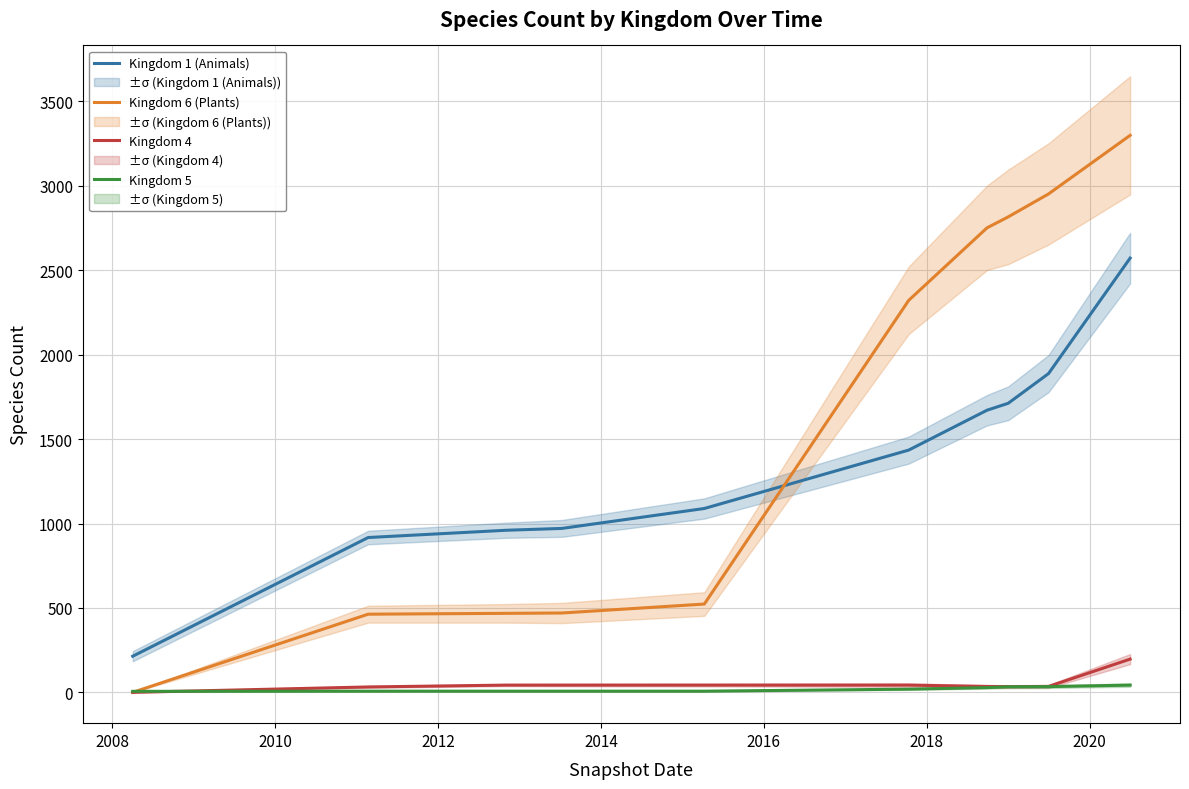

At how many categories does at least one series exceed 2185?

5